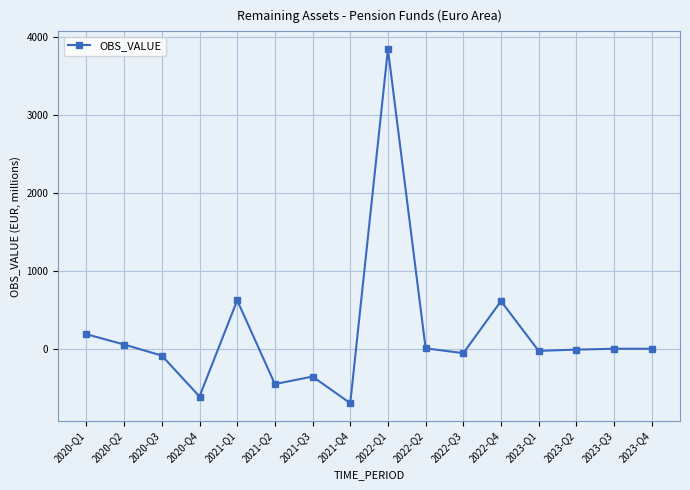

Does the chart display data point markers on the line(s)?

Yes